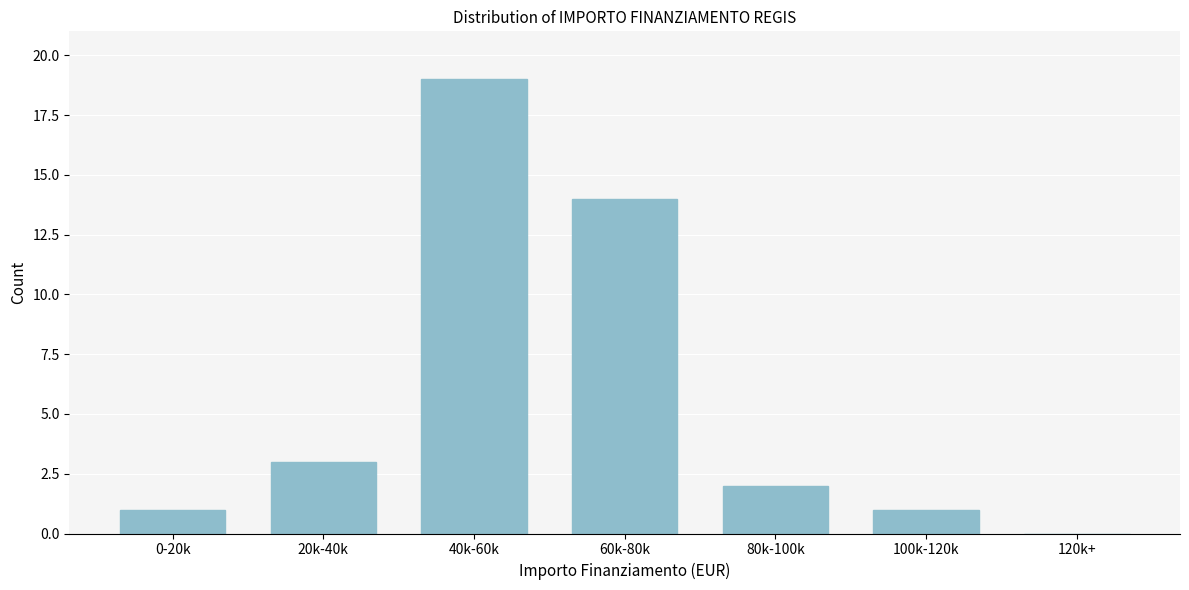

Reading left to right, list all the values displayed in this chart.

0-20k=1	20k-40k=3	40k-60k=19	60k-80k=14	80k-100k=2	100k-120k=1	120k+=0